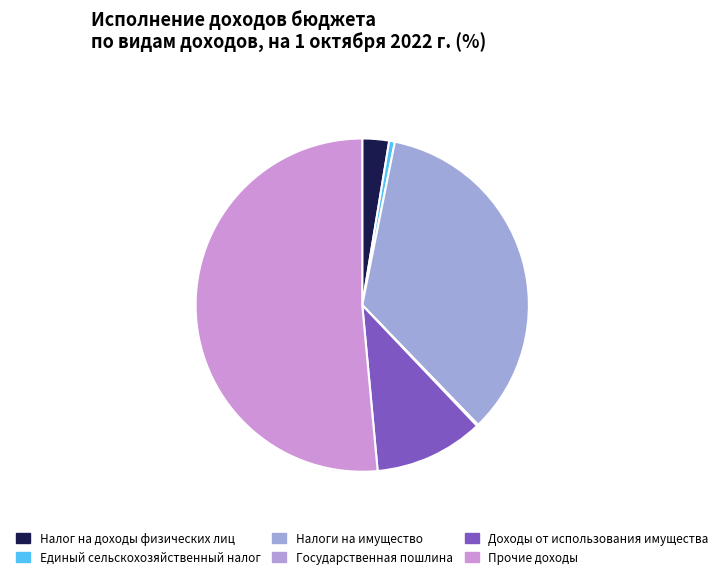

What percentage is the Доходы от использования имущества slice, to the nearest percent?

11%